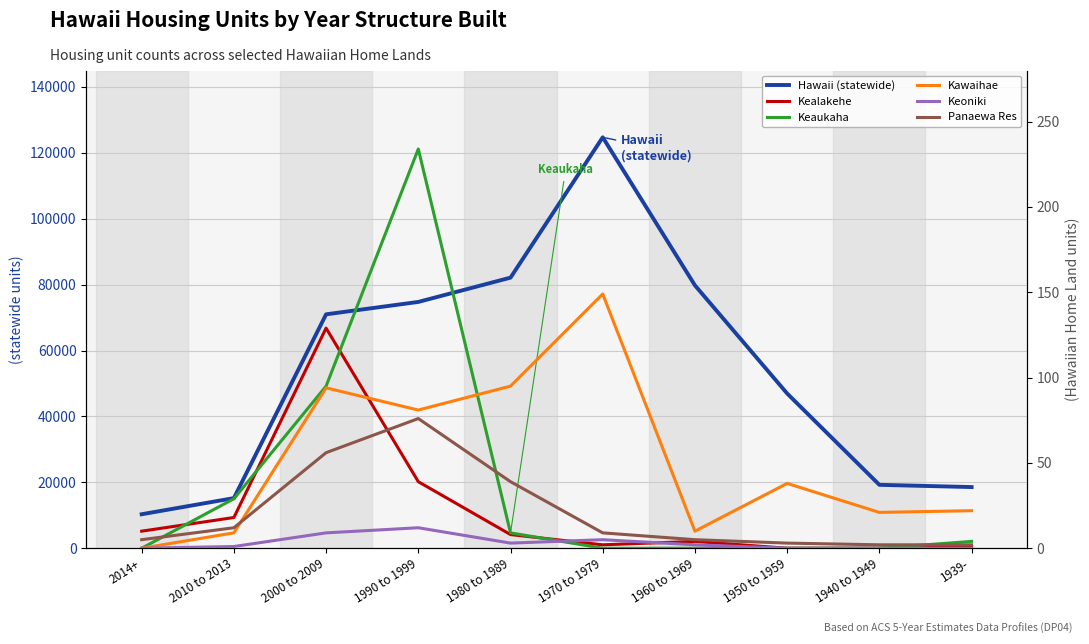

Does the chart display data point markers on the line(s)?

No